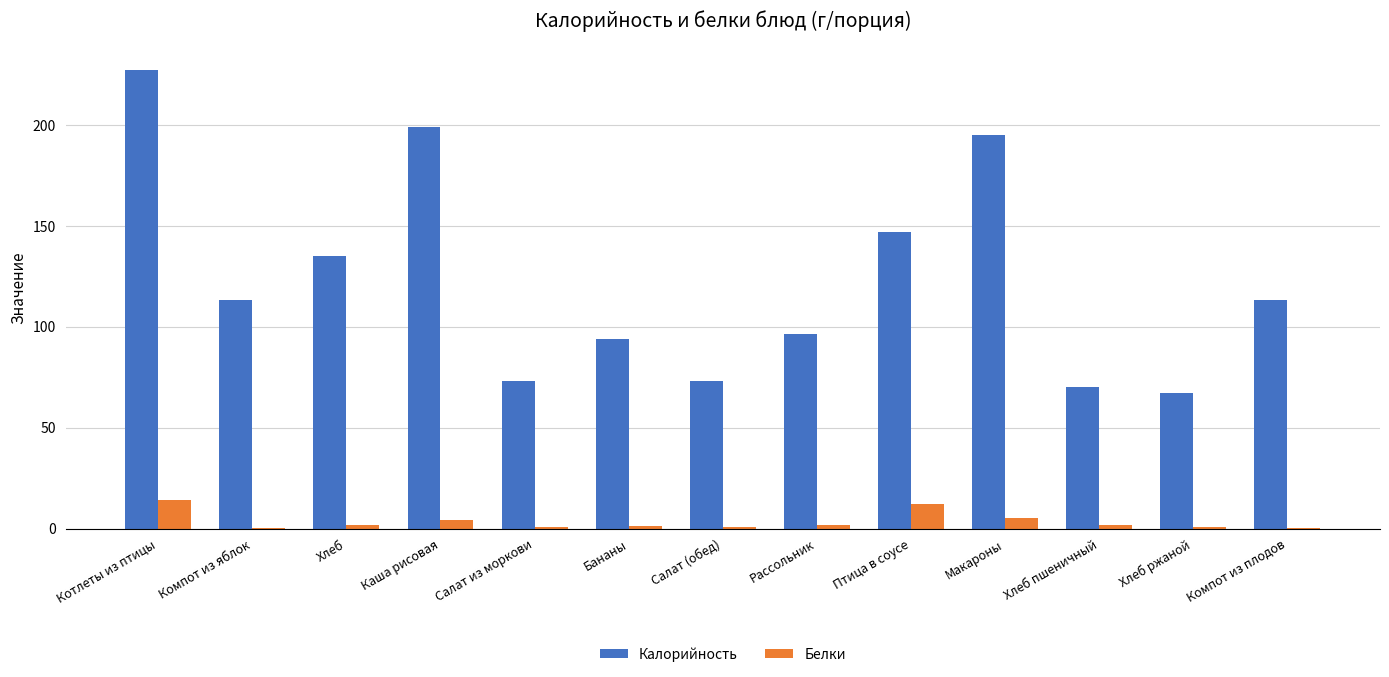

What is the sum of all Белки values?

45.3